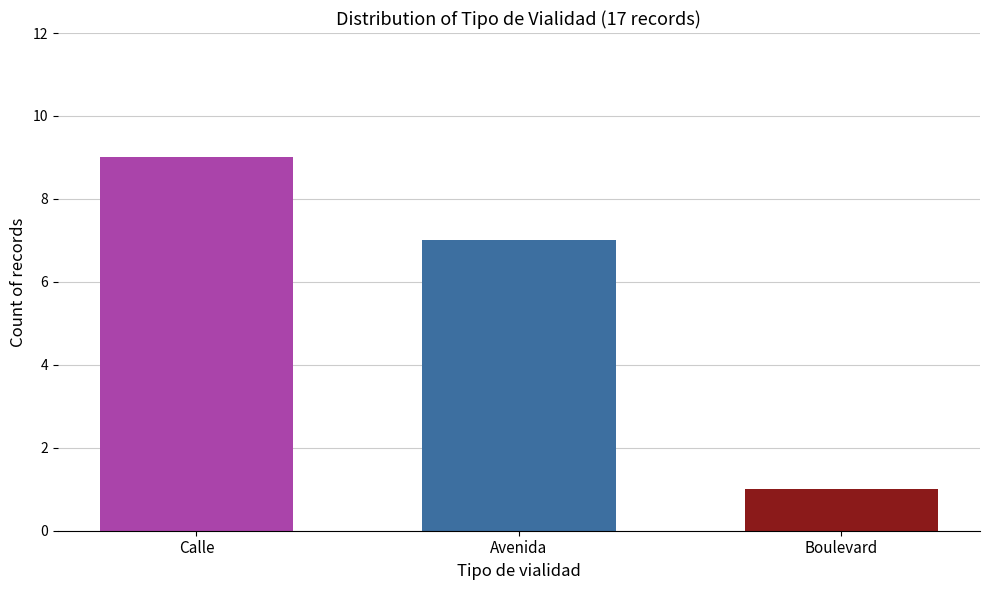

What is the maximum value shown in the chart?

9